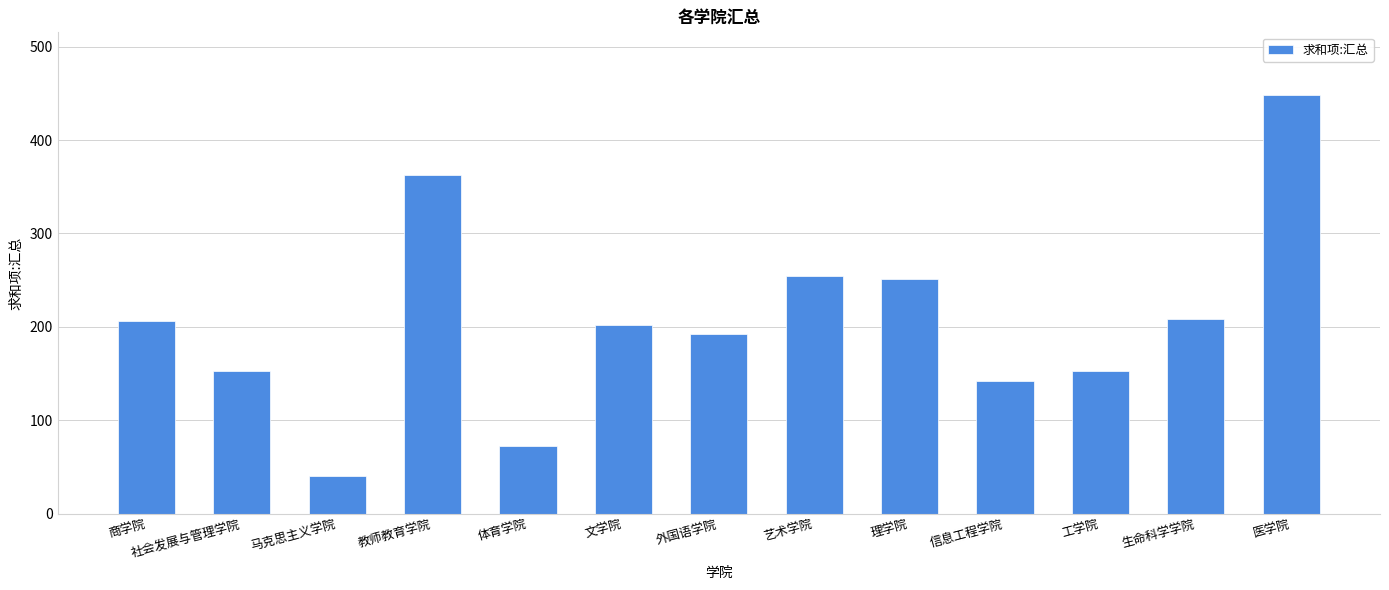

What is the minimum value shown in the chart?

41